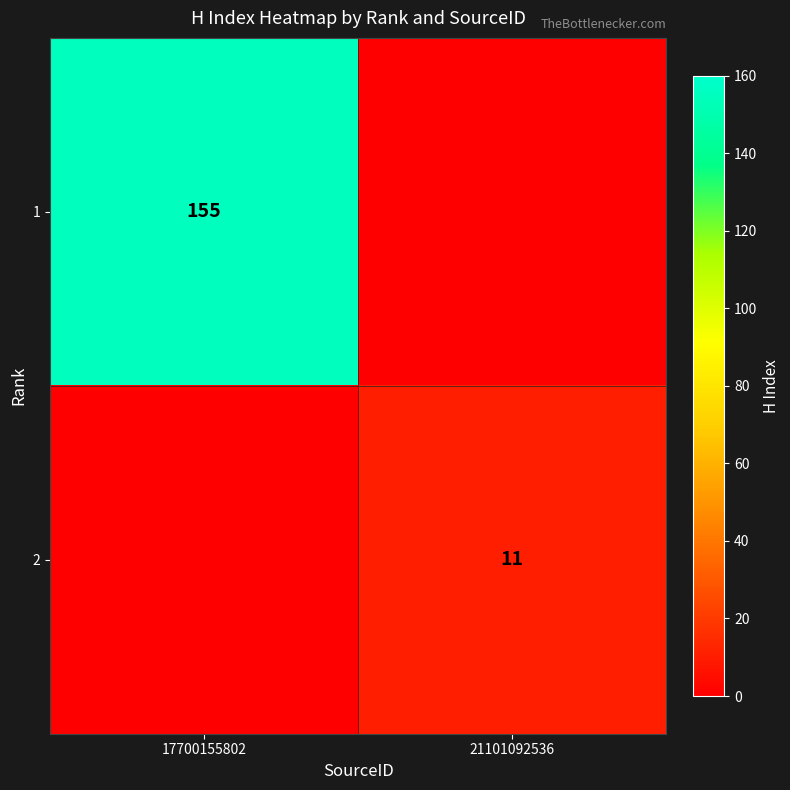

The 1 series shows 155 at 17700155802. True or false?

True